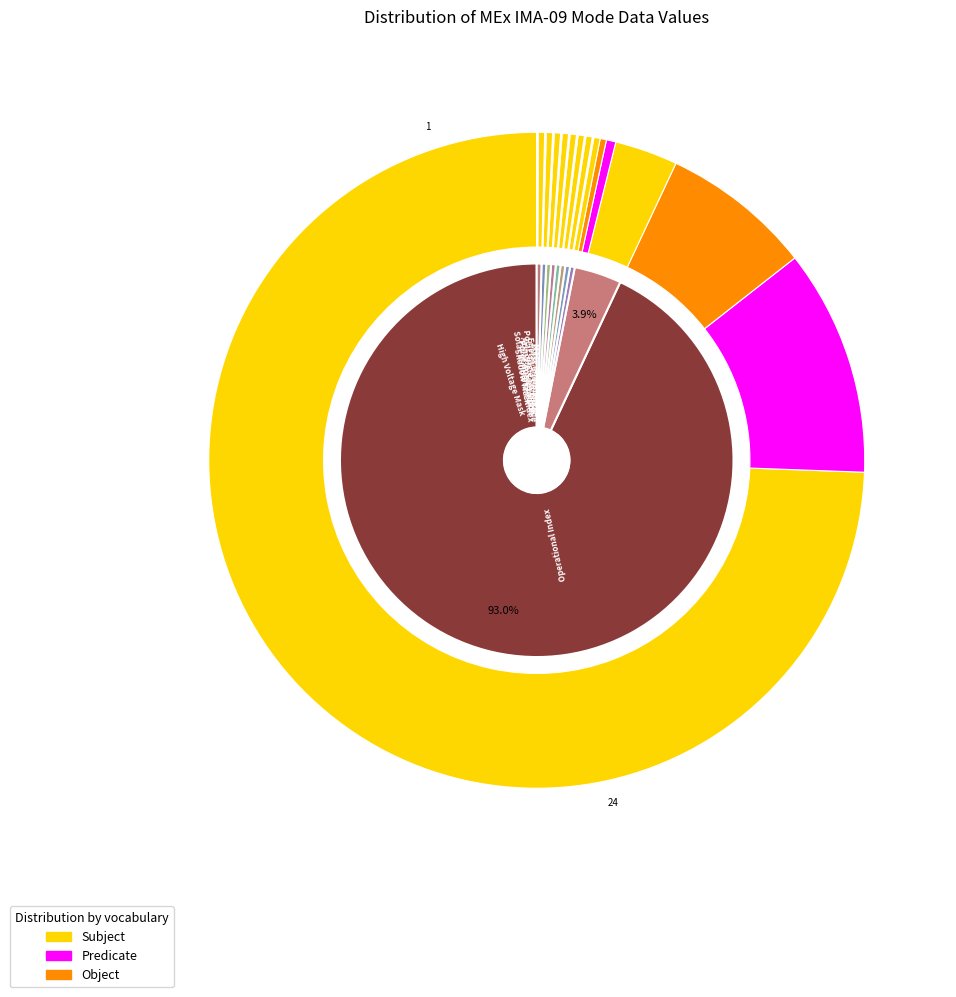

Is it true that Polar Angle Index is 14% of the pie?

False